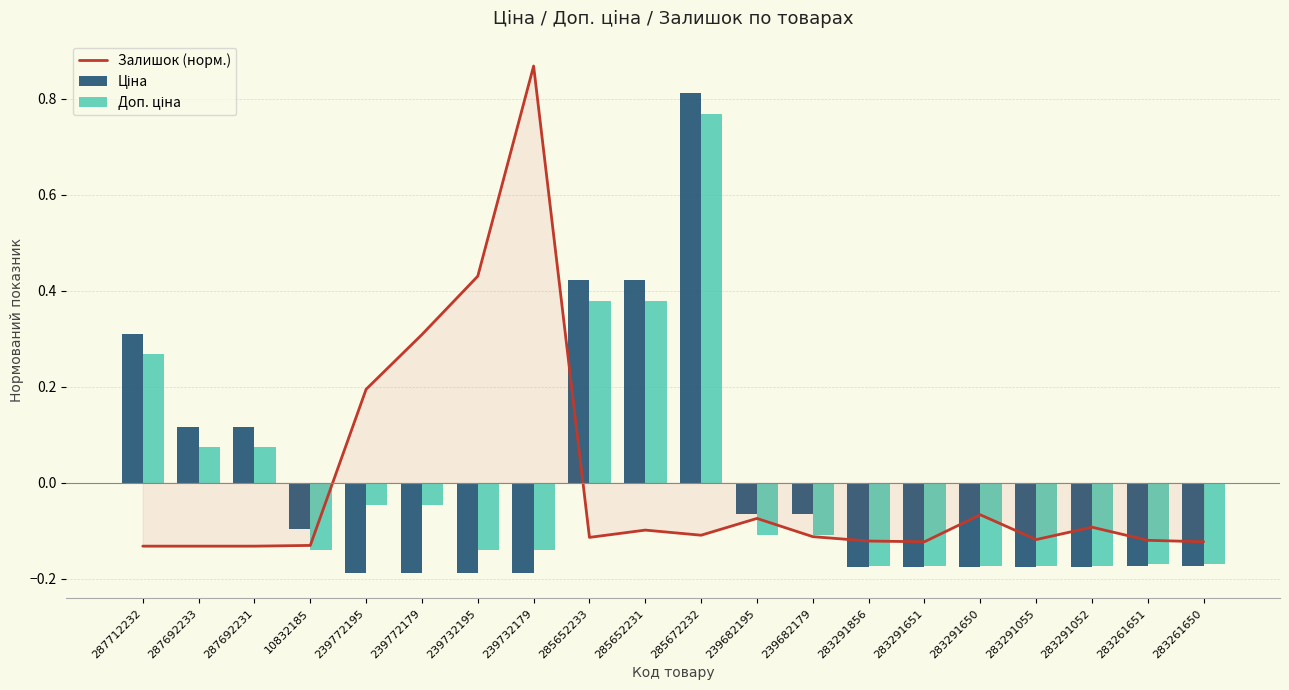

What is the difference between the Ціна values at 285652233 and 239732195?

0.6